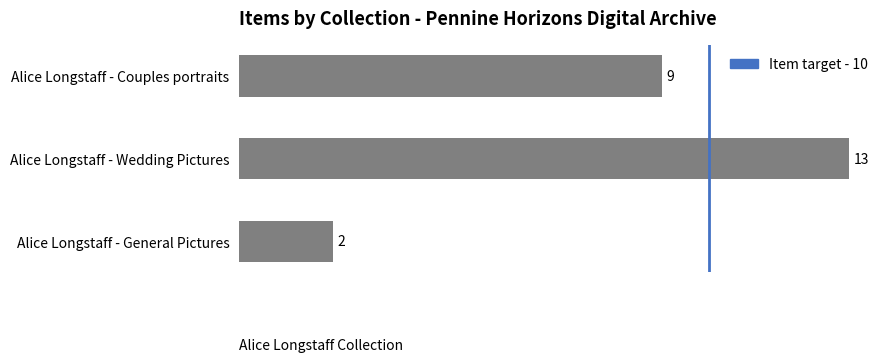

What is the minimum value shown in the chart?

2